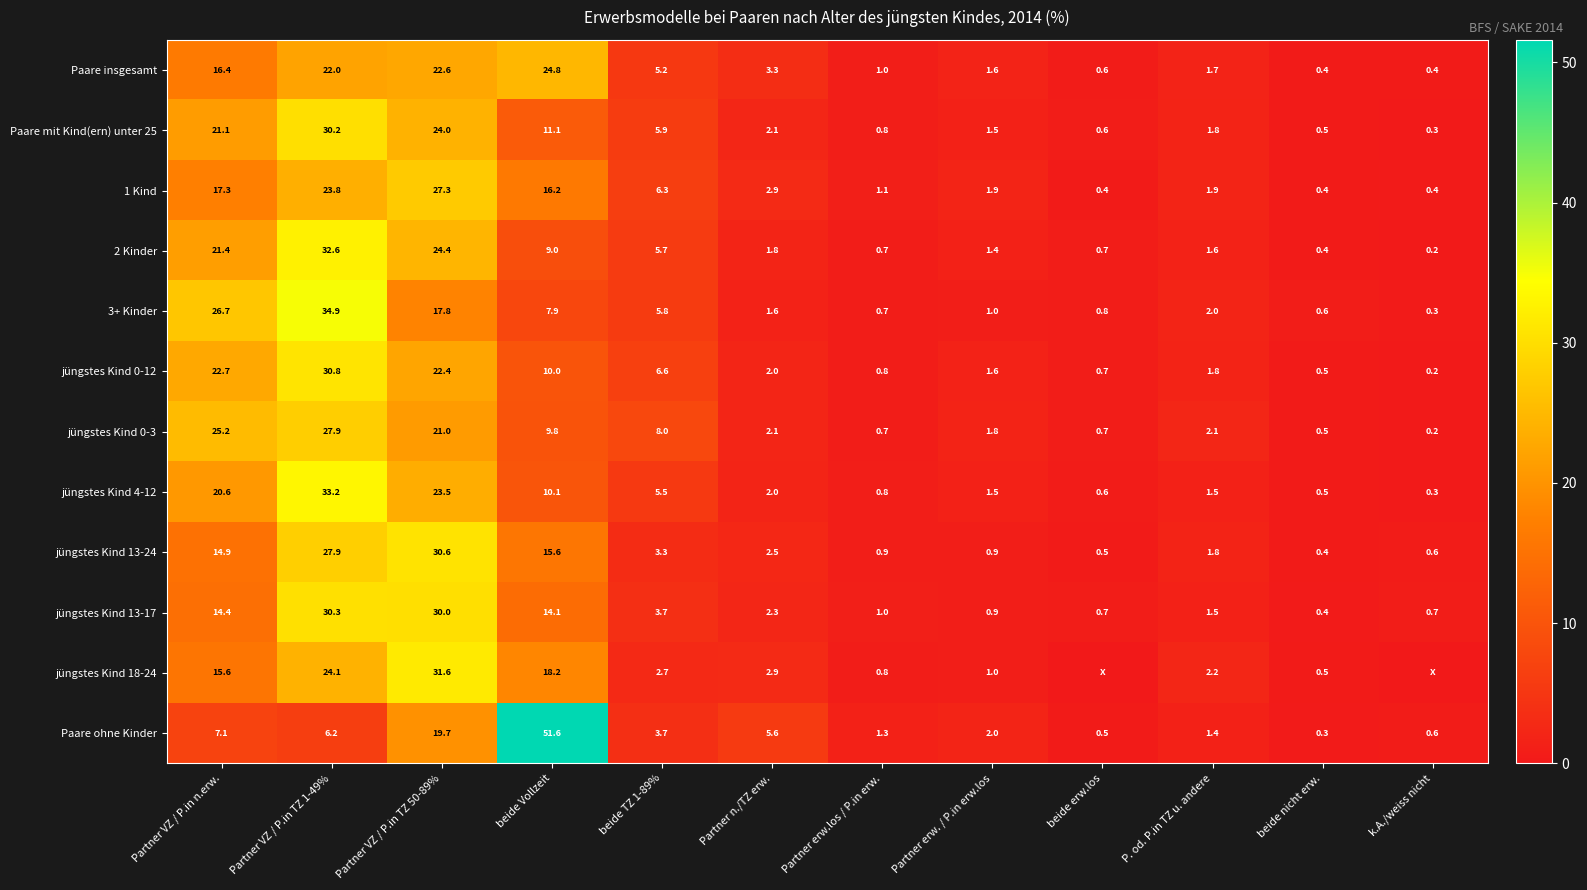

How many values in the jüngstes Kind 13-17 series exceed 2?

6